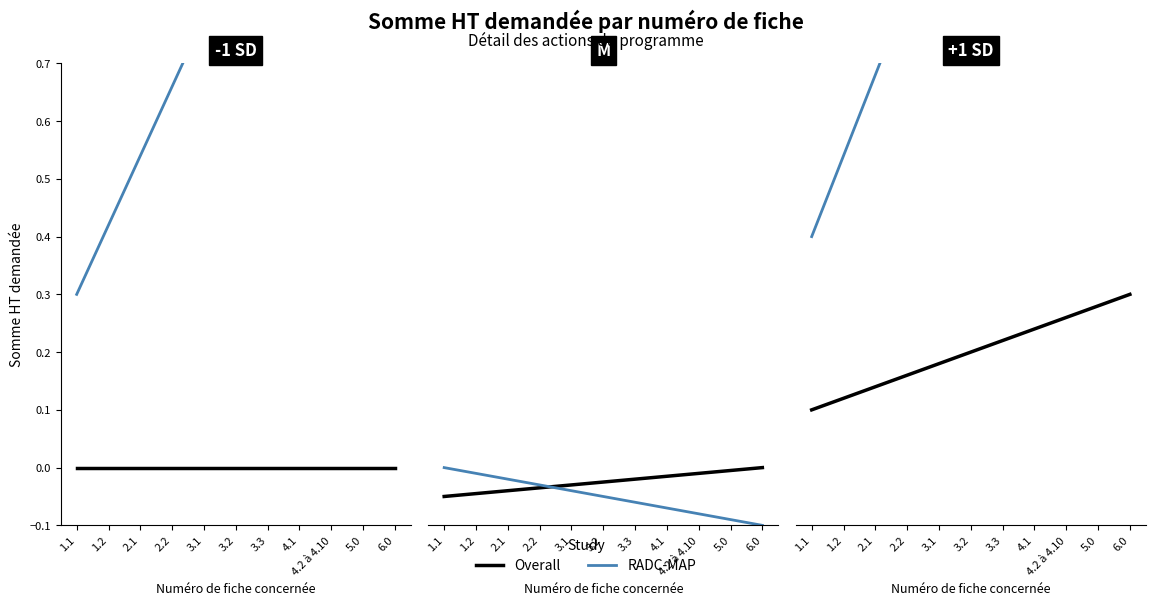

At how many categories does at least one series exceed 0?

11